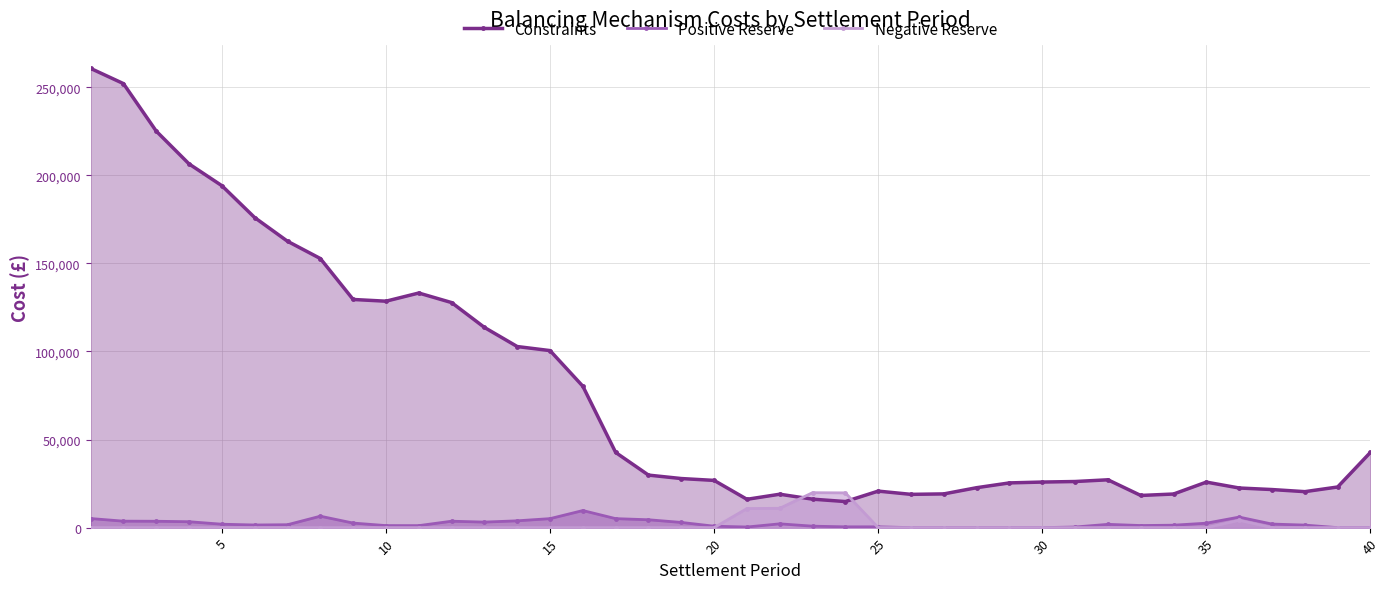

Reading left to right, what are all the values shown in this chart?

Constraints: 260712.3	252087.3	225100.6	206478.5	194124.3	176018.4	162582.1	152777.5	129531.3	128551.9	133194.5	127769.7	113666.3	102812.1	100507.3	80267.1	42675.4	29819.0	27869.3	26812.2	16087.7	18965.2	16165.1	14806.2	20731.5	18890.8	19149.9	22672.6	25395.5	25875.9	26180.8	27158.2	18265.5	19081.4	25844.0	22499.1	21620.6	20427.8	23071.3	42731.7
Positive Reserve: 5160.9	3673.8	3616.4	3360.8	1938.6	1498.3	1651.6	6484.5	2592.0	1159.1	1135.3	3646.0	3143.1	3870.9	5108.8	9697.1	5104.9	4468.8	2958.1	813.7	350.7	2146.5	828.0	447.4	465.8	0.0	0.0	0.0	0.0	0.0	351.7	1864.5	1188.2	1382.0	2522.9	5987.1	2027.7	1442.1	0.0	0.0
Negative Reserve: 0.0	0.0	0.0	0.0	0.0	0.0	0.0	0.0	0.0	0.0	0.0	0.0	0.0	0.0	0.0	0.0	0.0	0.0	0.0	0.0	10835.6	10970.9	19835.4	19730.1	0.0	0.0	0.0	0.0	0.0	0.0	0.0	0.0	0.0	0.0	0.0	4155.5	0.0	0.0	0.0	0.0